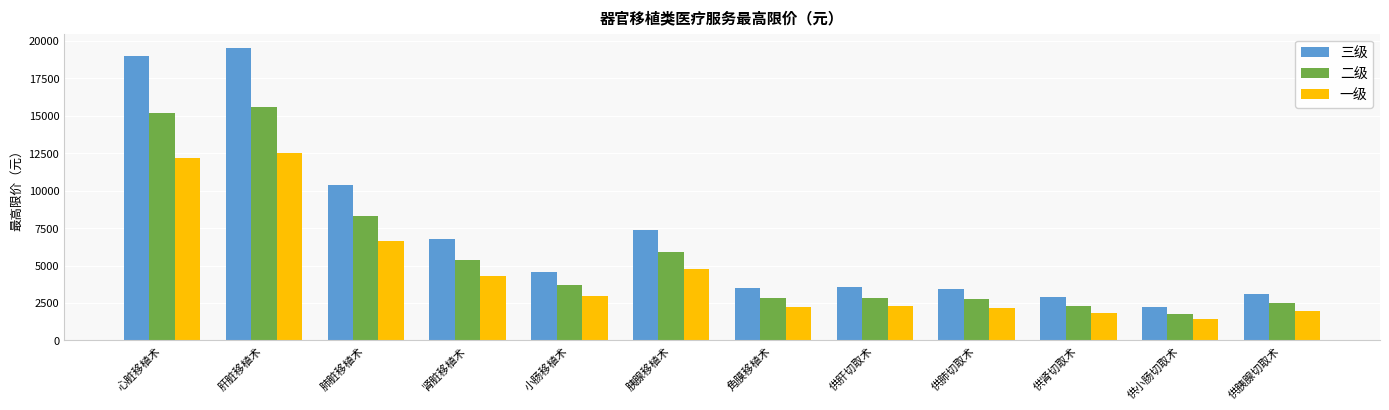

What is the difference between the maximum and second lowest values in the 三级 series?

16600.0